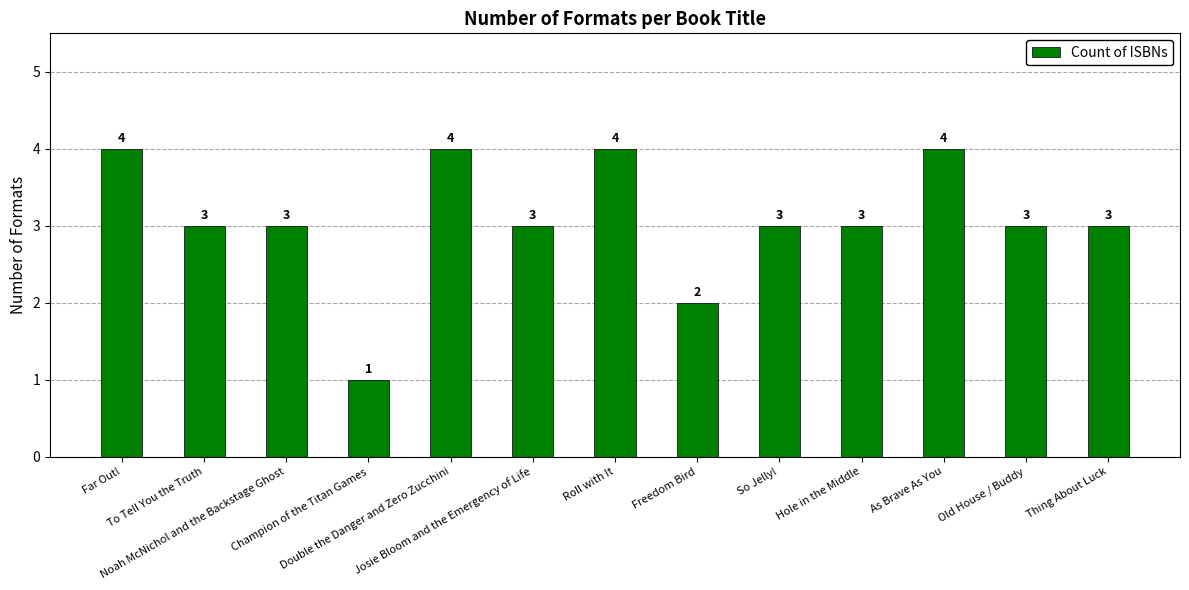

At which label is the value closest to 2?

Freedom Bird